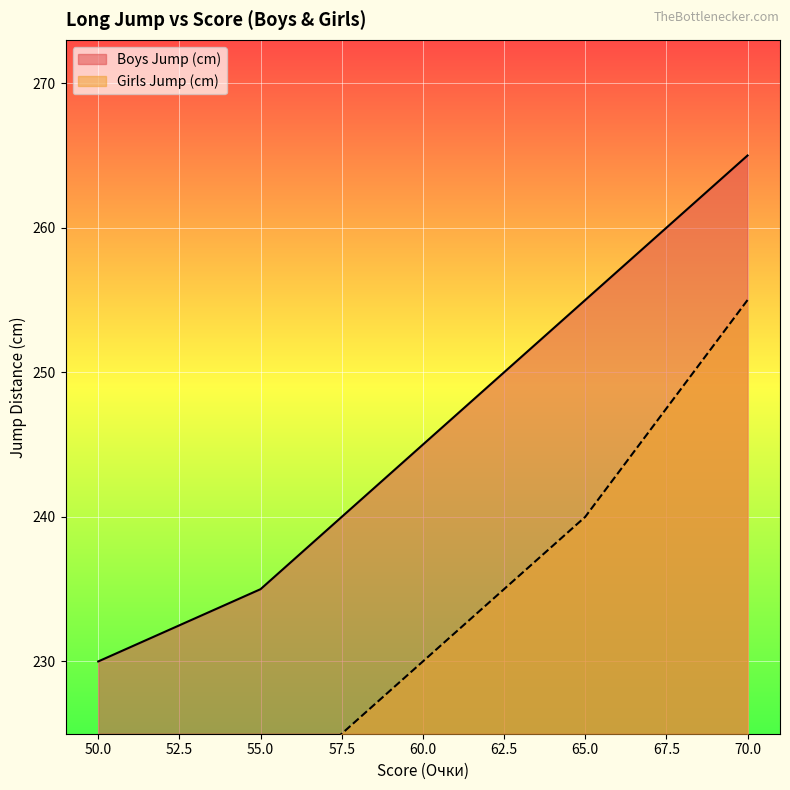

The value of Boys Jump (cm) at 62 is 102. True or false?

False